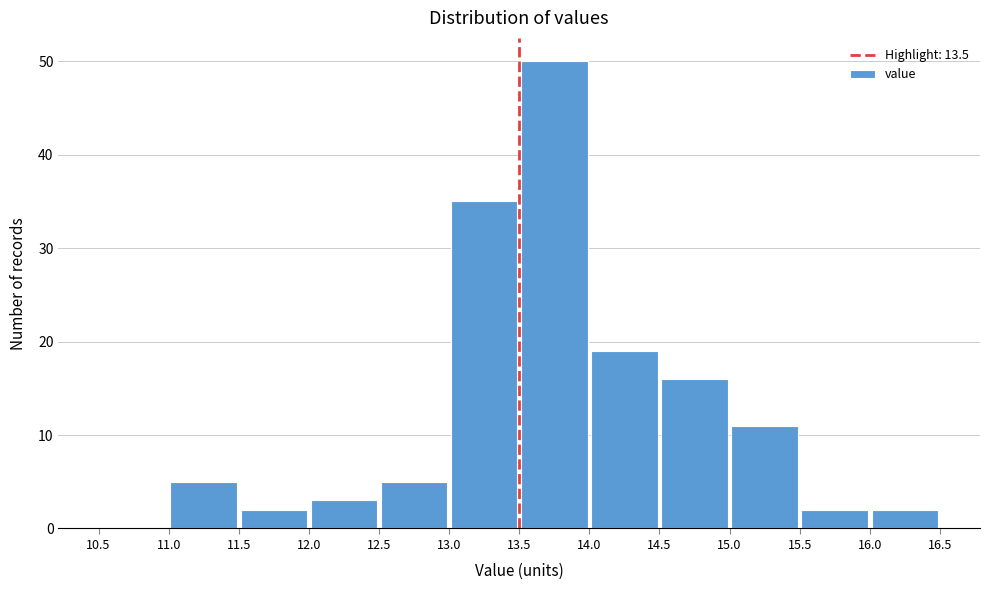

Over which range of the x-axis is the bar tallest?

13.5 to 14.0